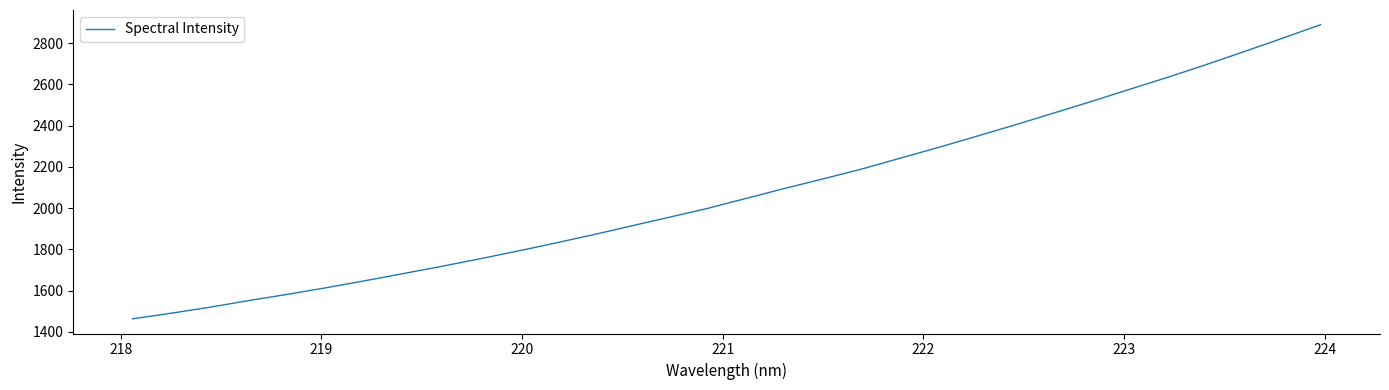

What is the minimum value shown in the chart?

1463.9